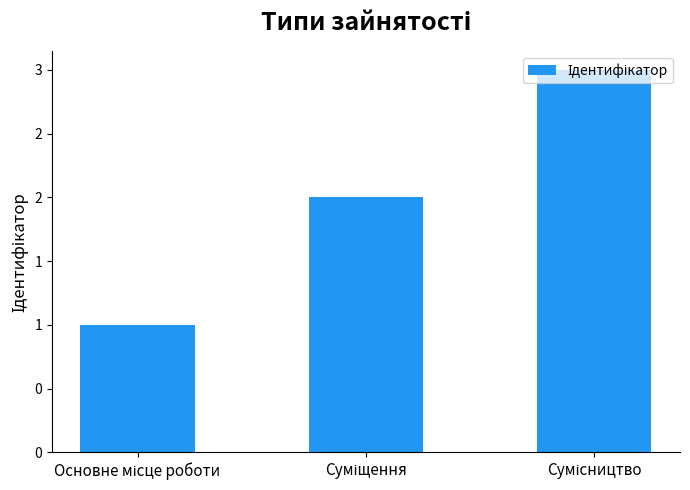

Are the bars grouped side by side (vs. stacked)?

No